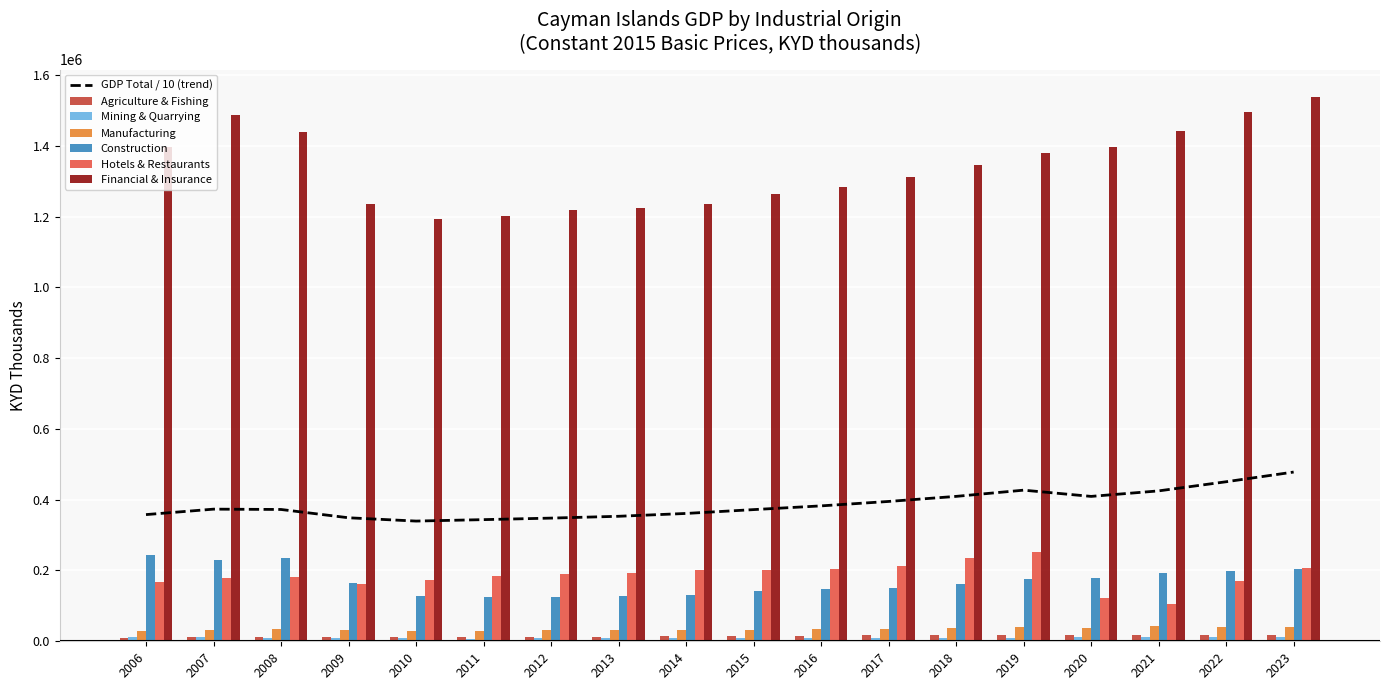

What is the minimum value for Agriculture & Fishing?

10319.8